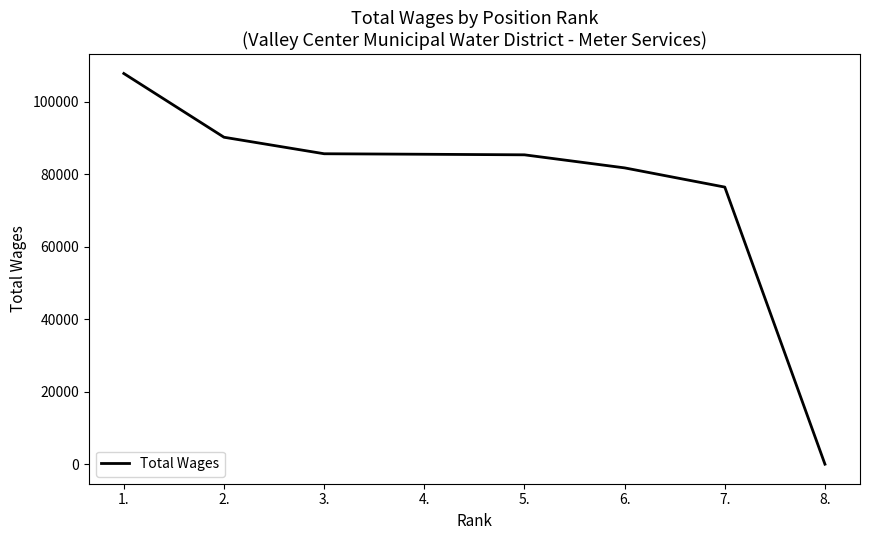

True or false: the data has more than 2 interior local peaks.

False